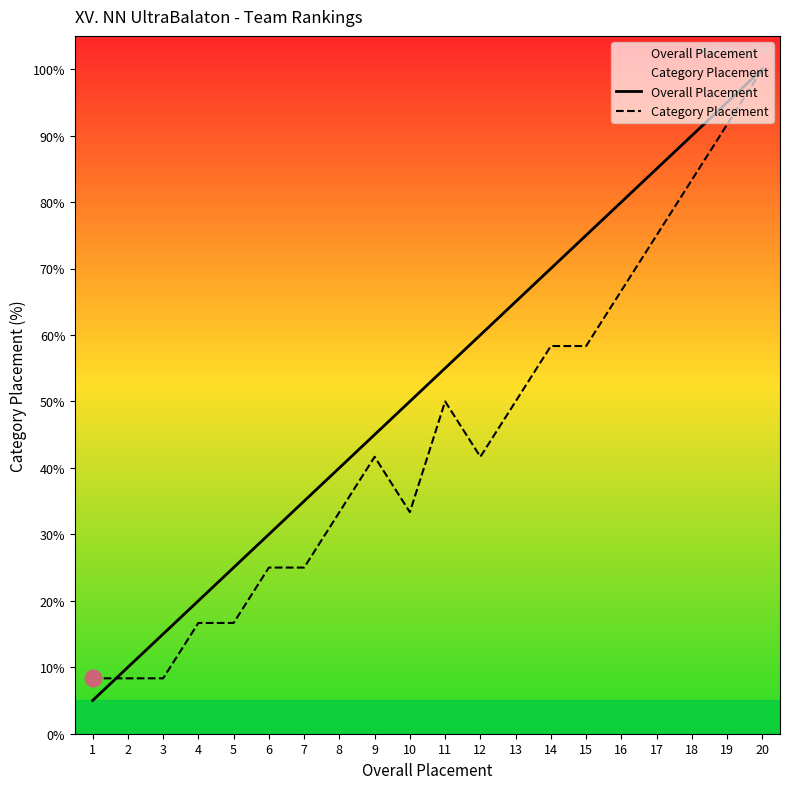

How many data points does each series have?

20